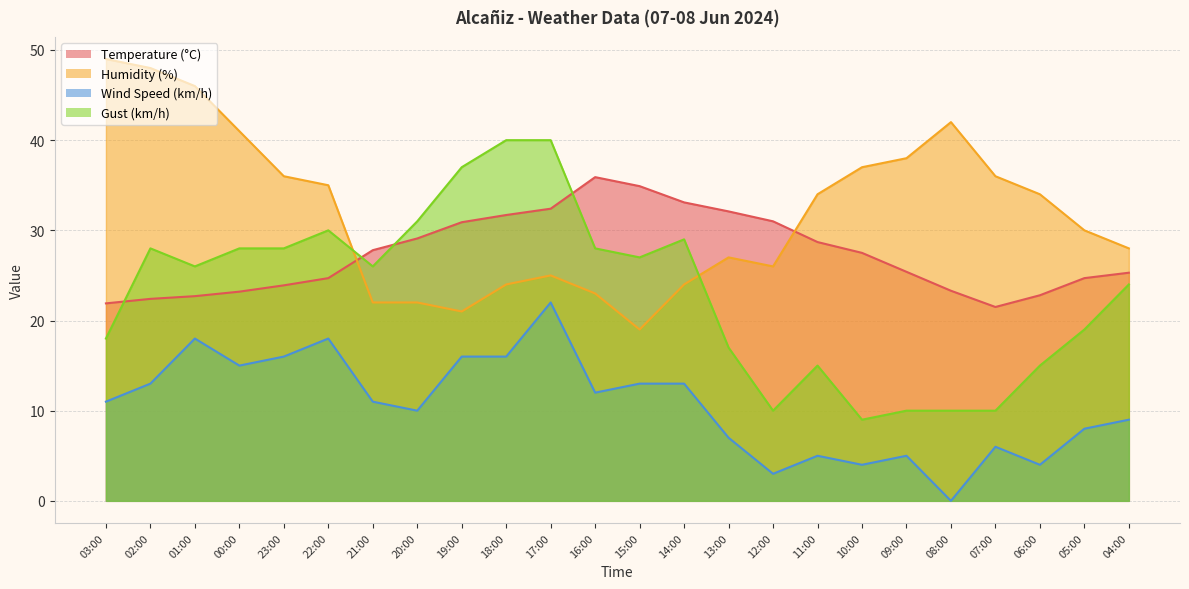

At which label does Humidity (%) first exceed 34?

03:00